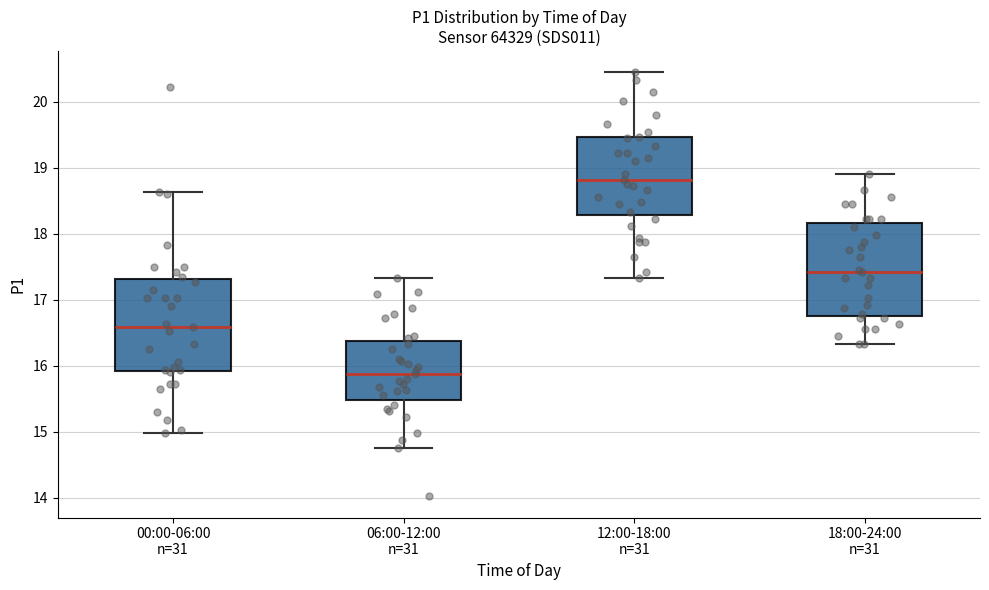

Reading left to right, read every box against the y-axis: the position of its median line, the range the box covers, and the ends of its whiskers. The values are not printed on the chart, so give them approximately, as read against the axis.

00:00-06:00 n=31: median 16.6, box 15.9 to 17.3, whiskers 15.0 to 18.6
06:00-12:00 n=31: median 15.9, box 15.5 to 16.4, whiskers 14.8 to 17.3
12:00-18:00 n=31: median 18.8, box 18.3 to 19.5, whiskers 17.3 to 20.5
18:00-24:00 n=31: median 17.4, box 16.8 to 18.2, whiskers 16.3 to 18.9